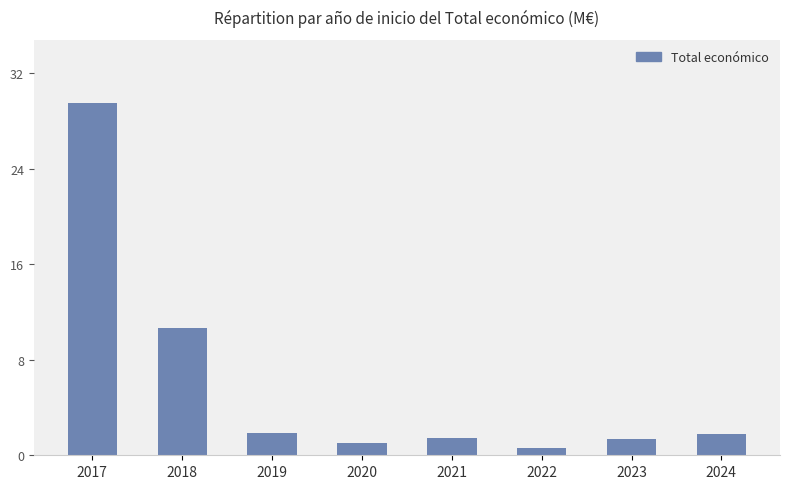

What is the sum of the values at 2019 and 2024?

3.7